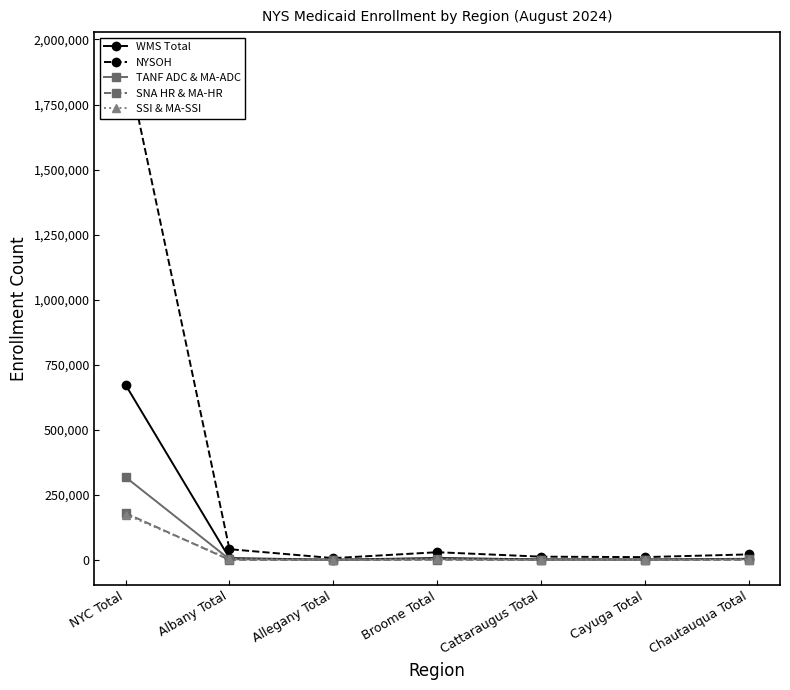

True or false: SSI & MA-SSI and TANF ADC & MA-ADC intersect in this chart.

True